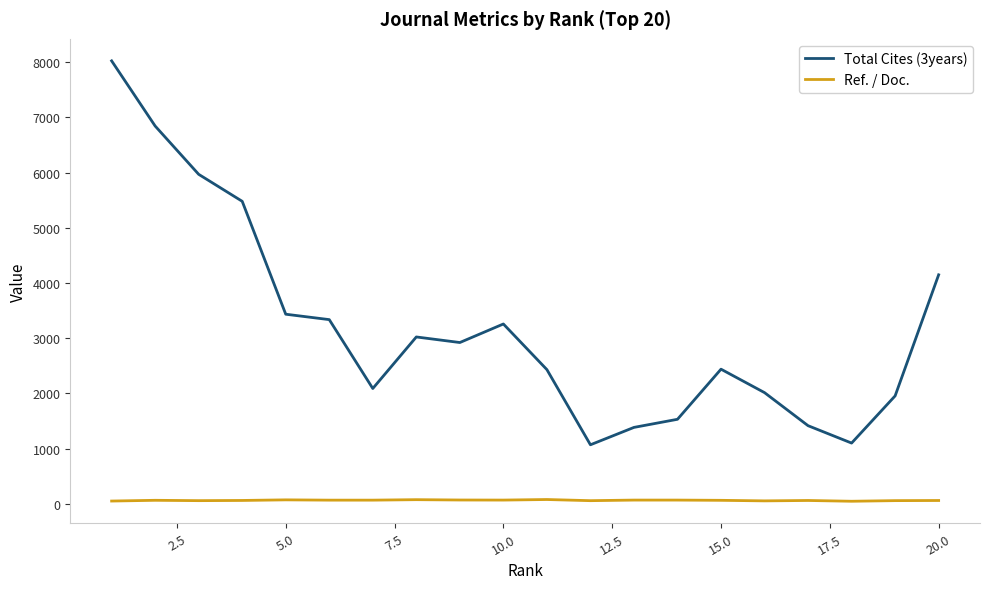

What is the highest value of the Total Cites (3years) series?

8025.0